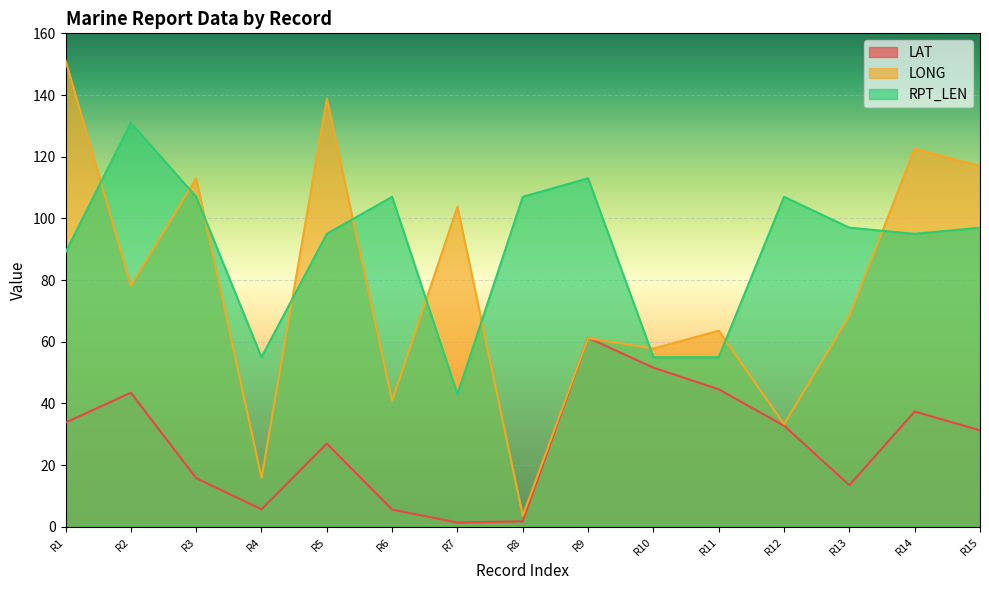

At which label is RPT_LEN closest to 87?

R1